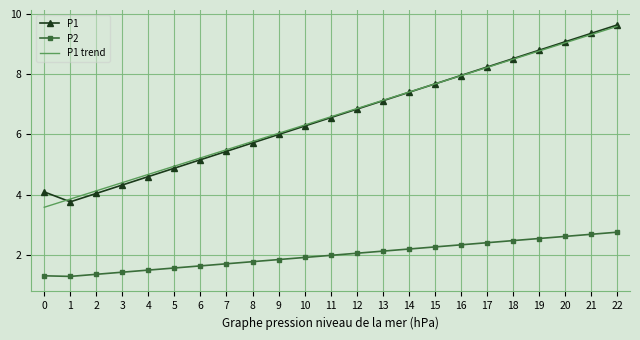

Between 1 and 14, which series saw the biggest shift?

P1